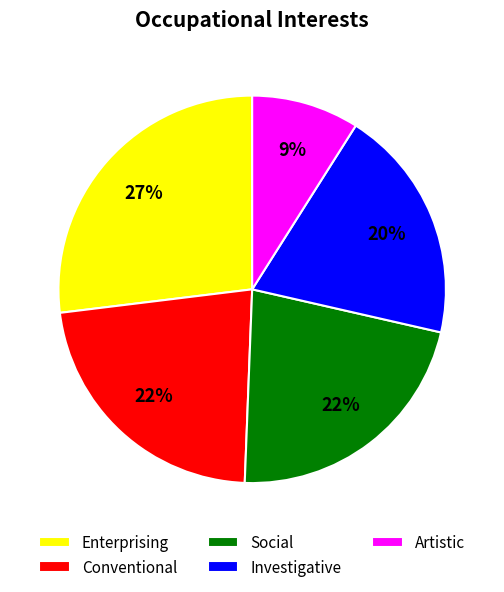

To the nearest percent, what is the combined percentage of Conventional and Social?

44%